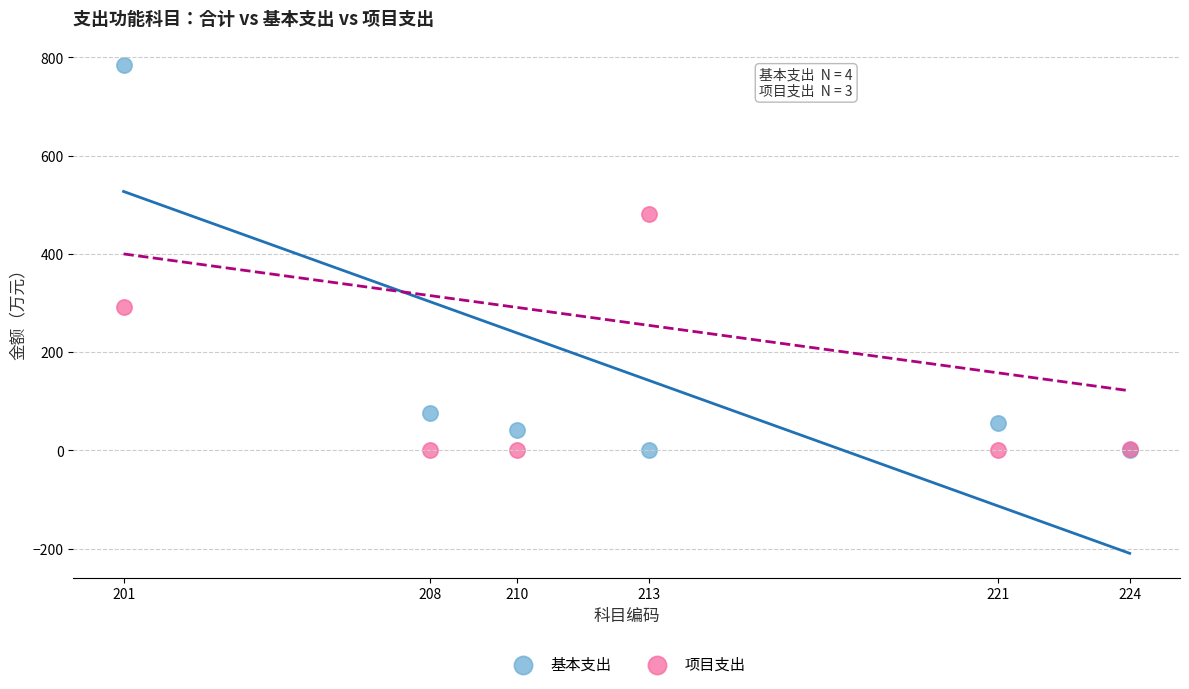

Which series contains the highest Y value?

基本支出